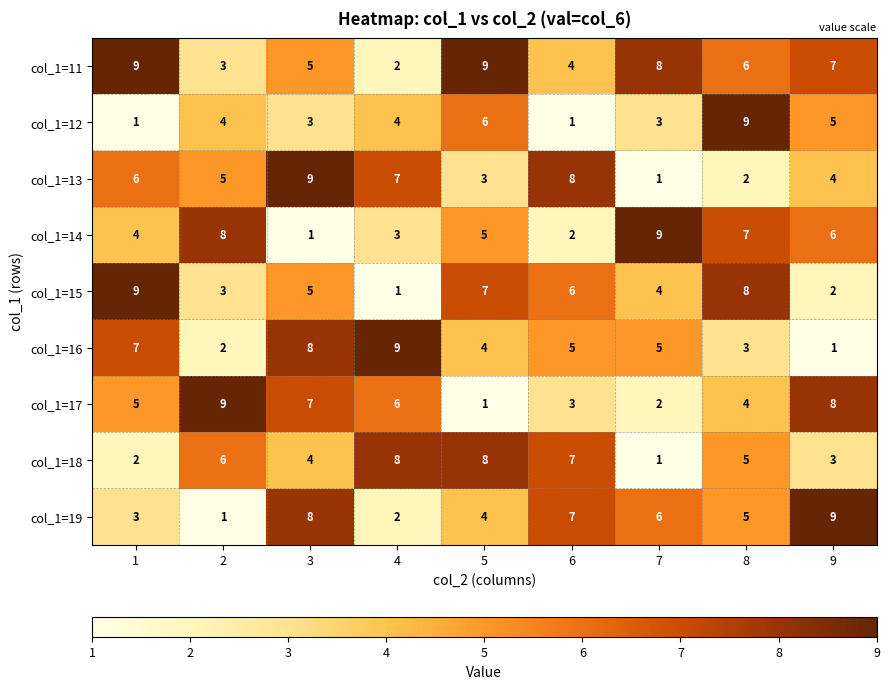

Where is col_1=19 nearest to the value 5?

8